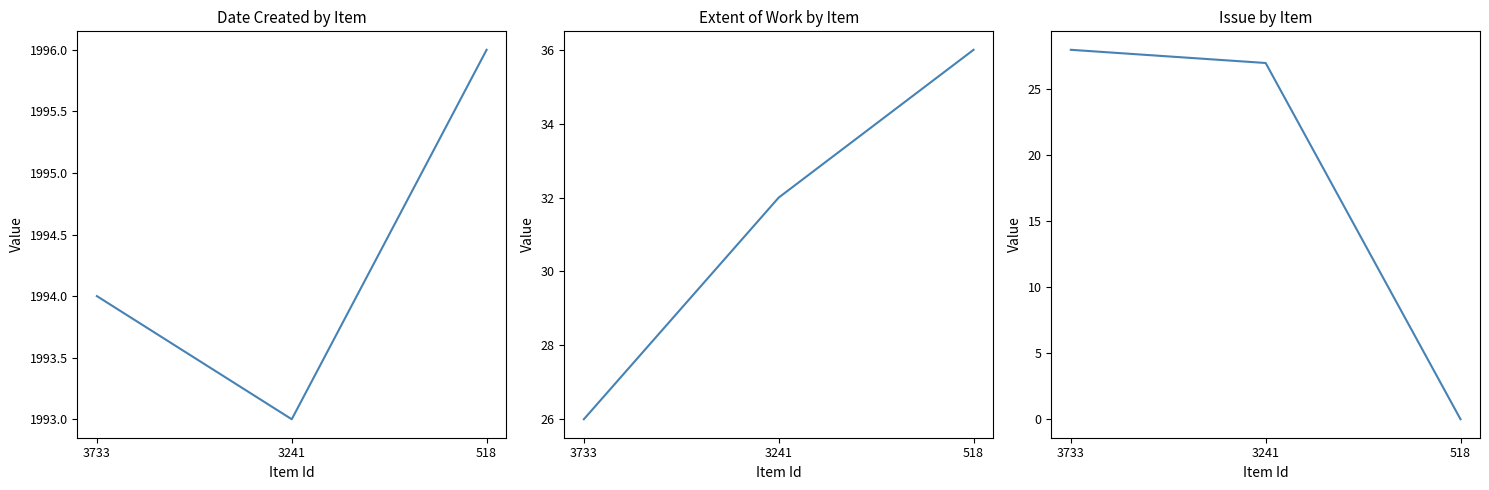

At which label does Item Type Metadata:Issue first exceed 27?

3733